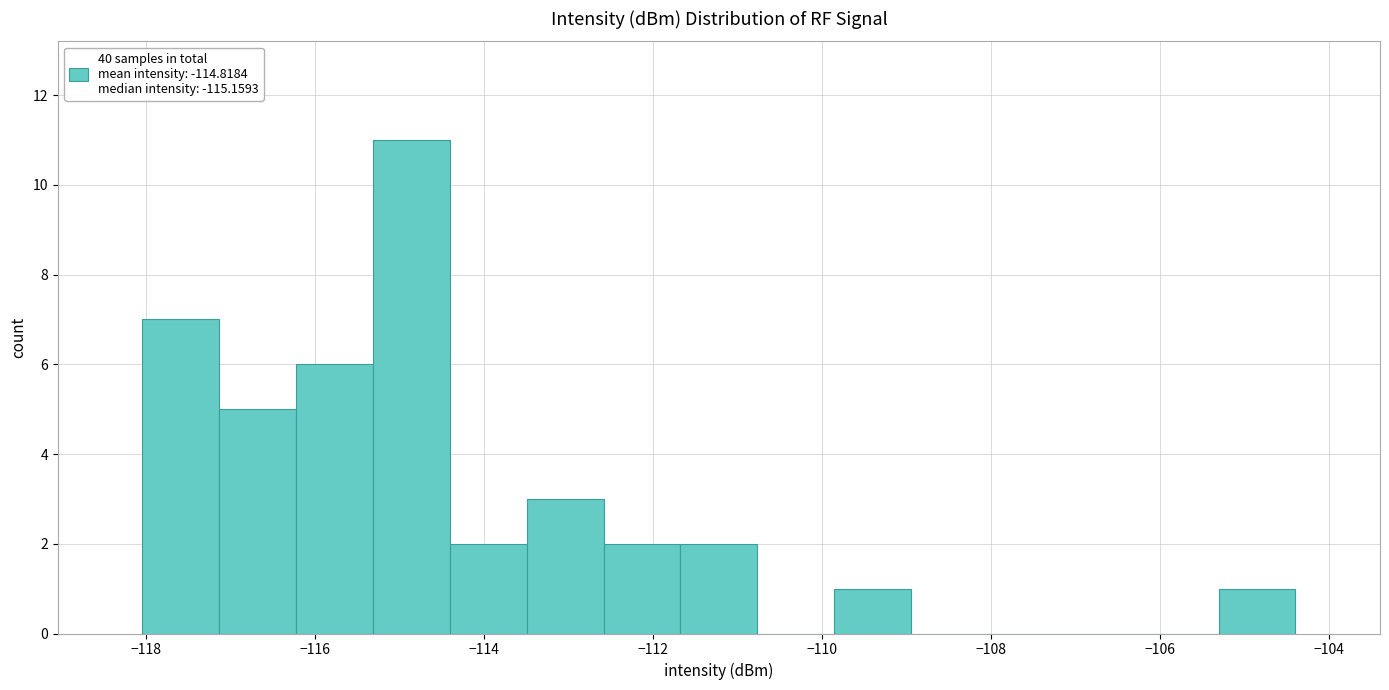

Which range on the x-axis has the tallest bar?

-115.4 to -114.4